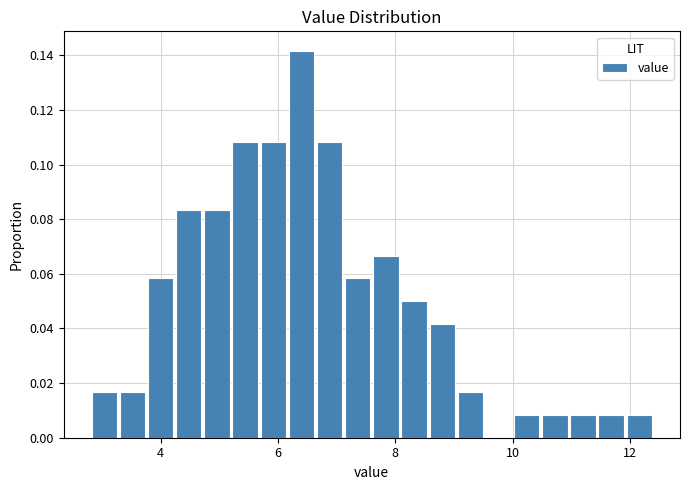

Read against the x-axis, roughly where is the centre of the tallest bar?

6.4